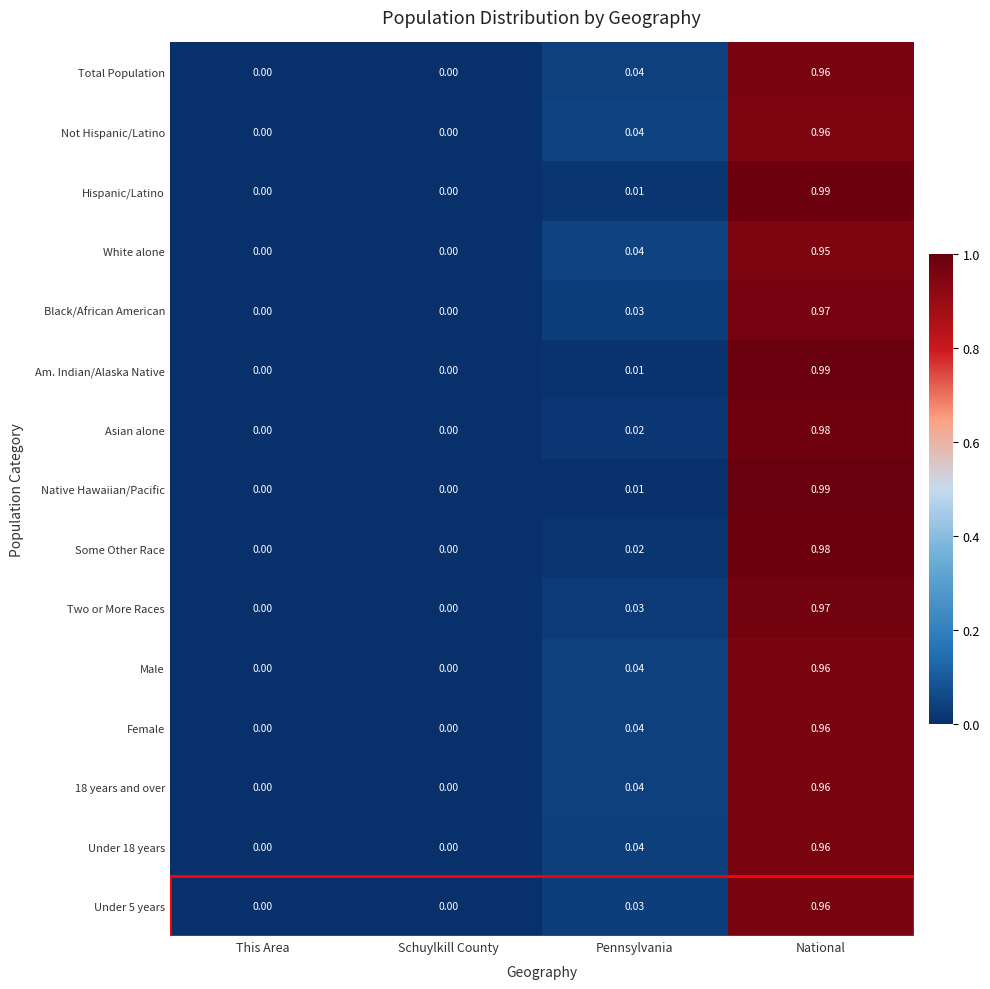

At which category is the sum across all series the highest?

National